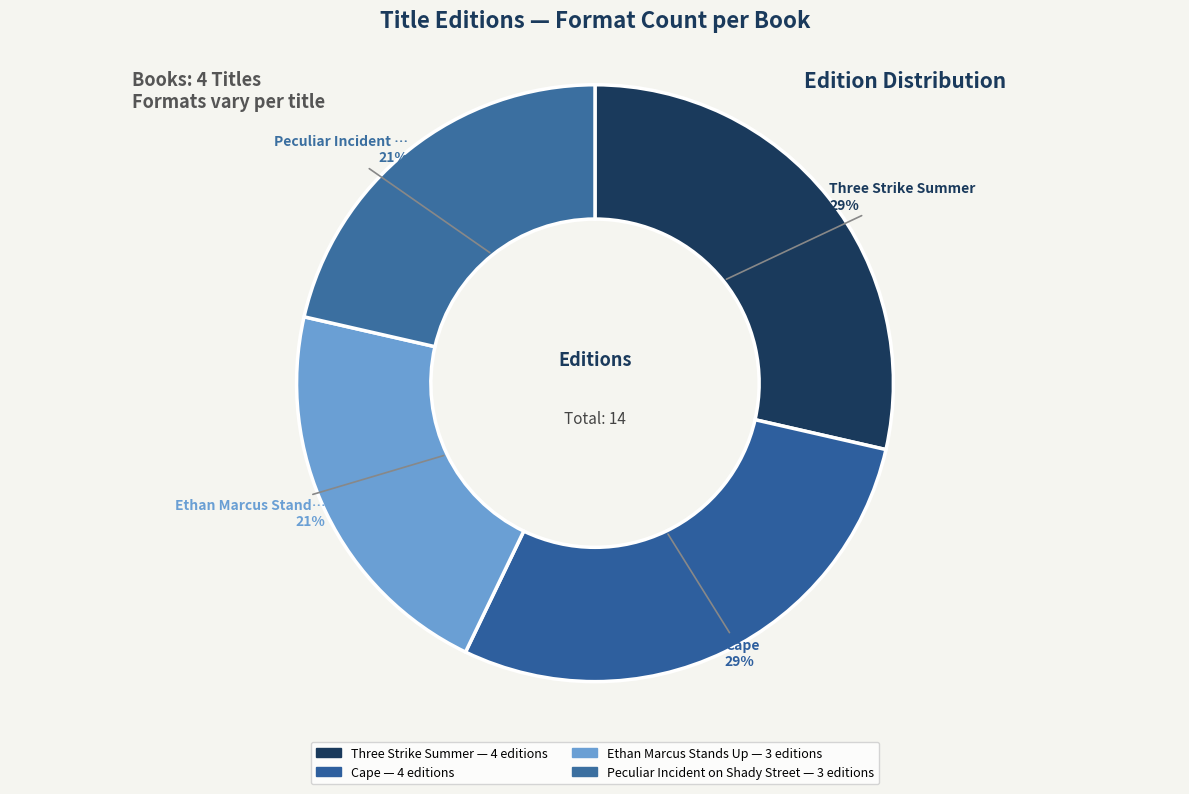

Count the number of slices in the pie.

4